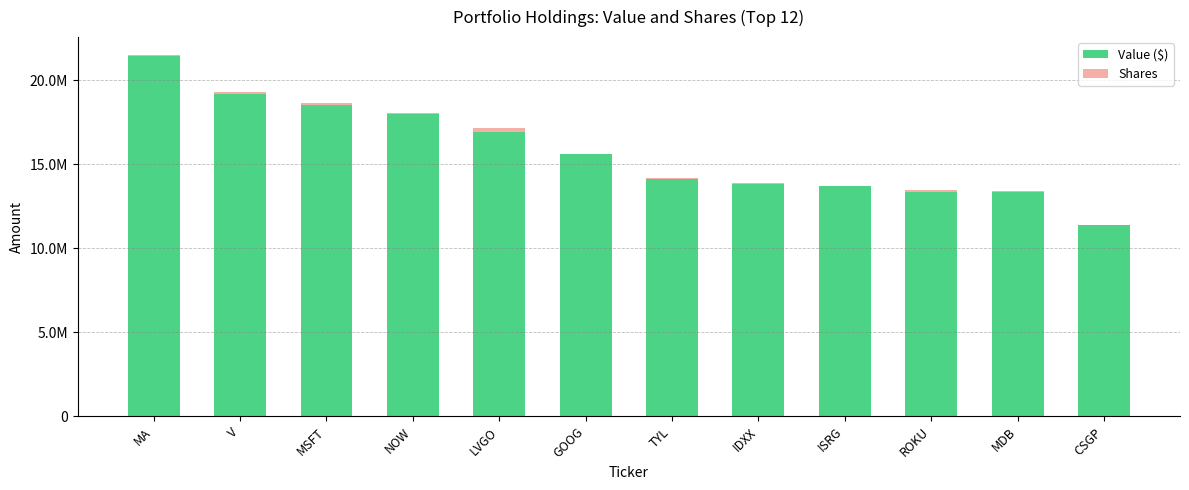

Are the bars grouped side by side (vs. stacked)?

No